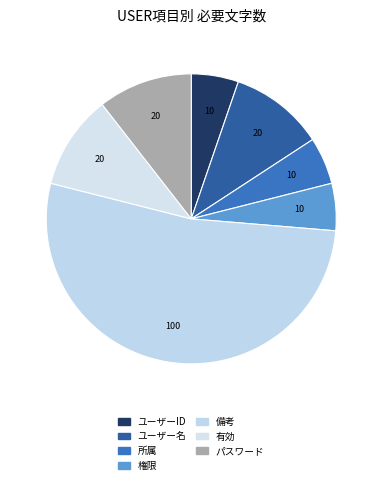

What is the majority slice?

備考